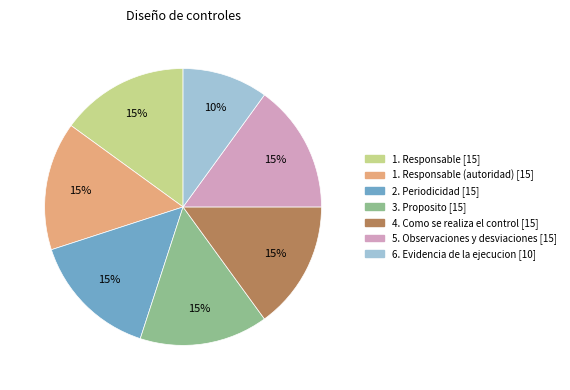

To the nearest percent, what is the average slice percentage?

14%